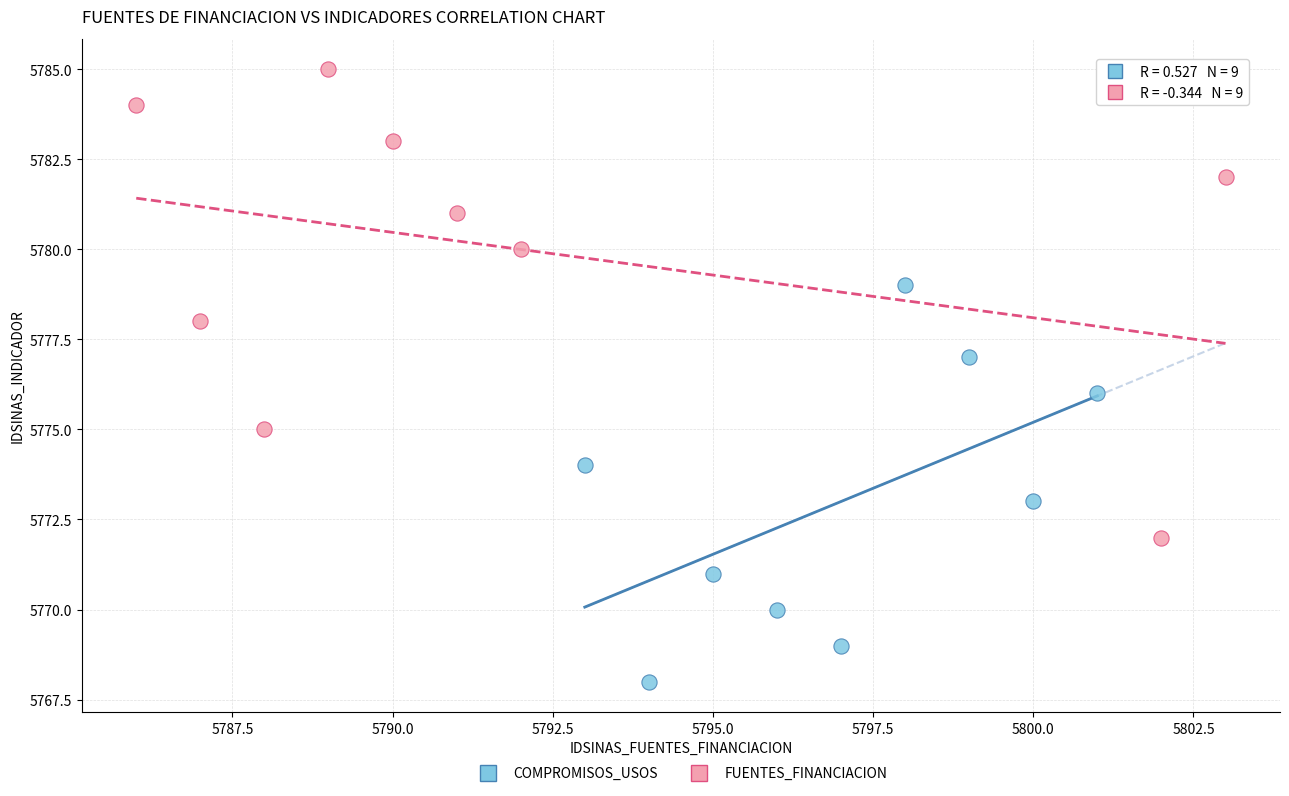

Which series has the largest Y range (max minus min)?

FUENTES_FINANCIACION